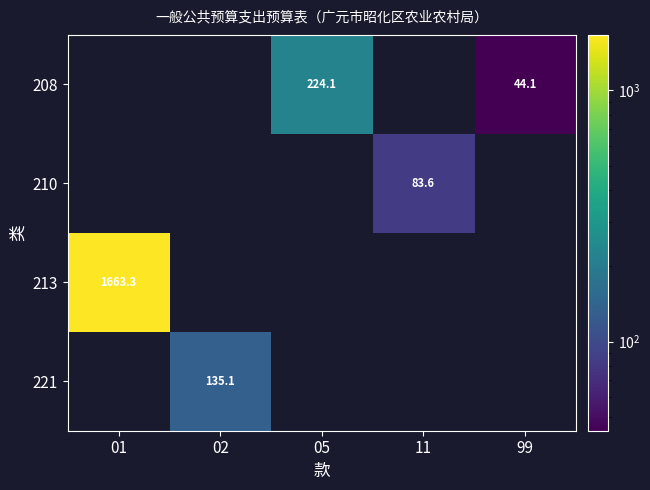

What is the lowest value of the 213 series?

1663.3